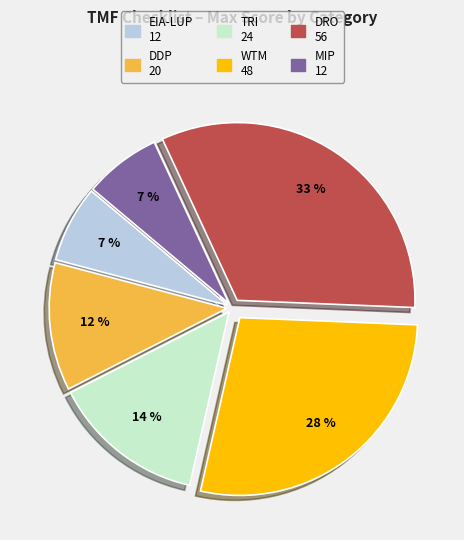

Which slice is the largest?

DRO